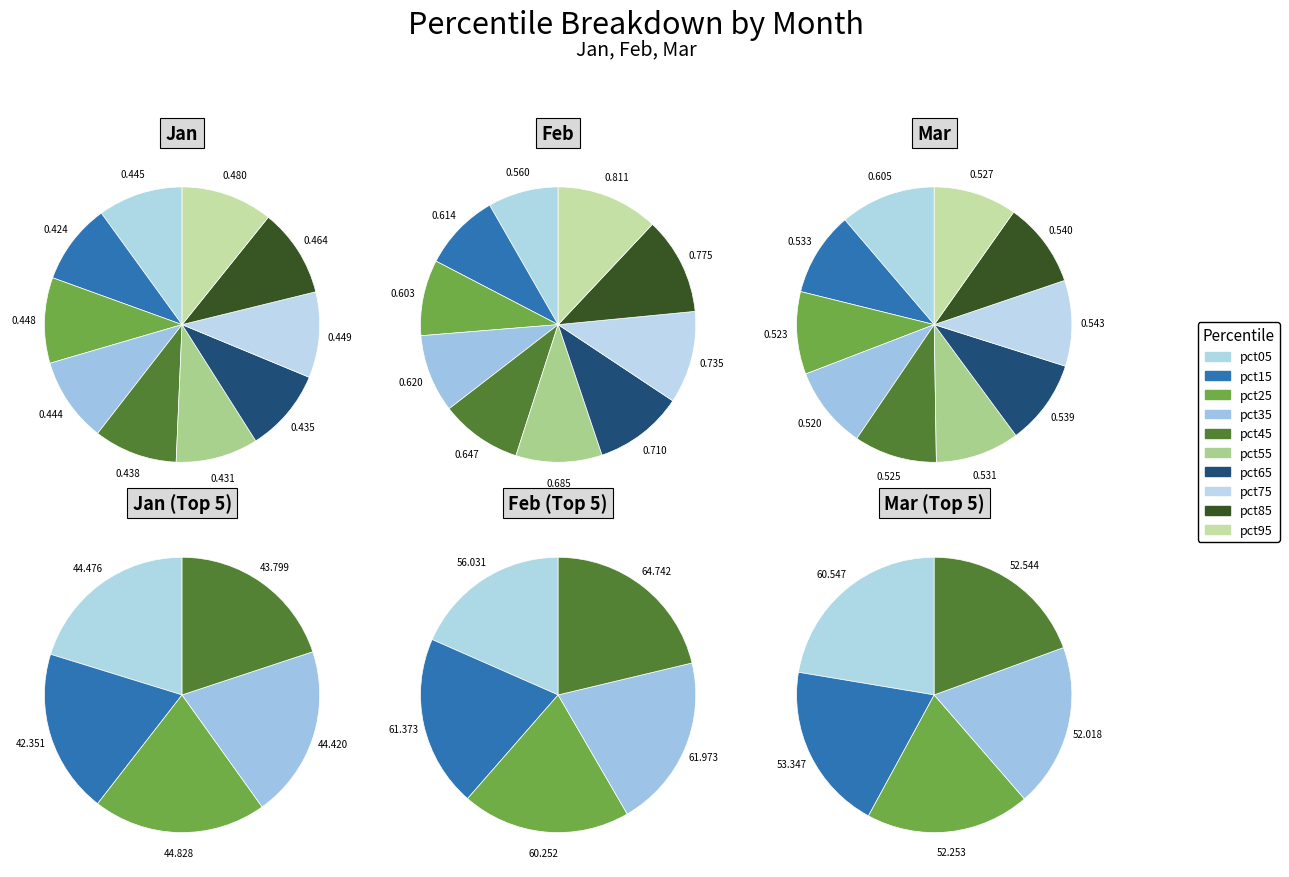

How much of the chart is everything except pct05?

90.0%